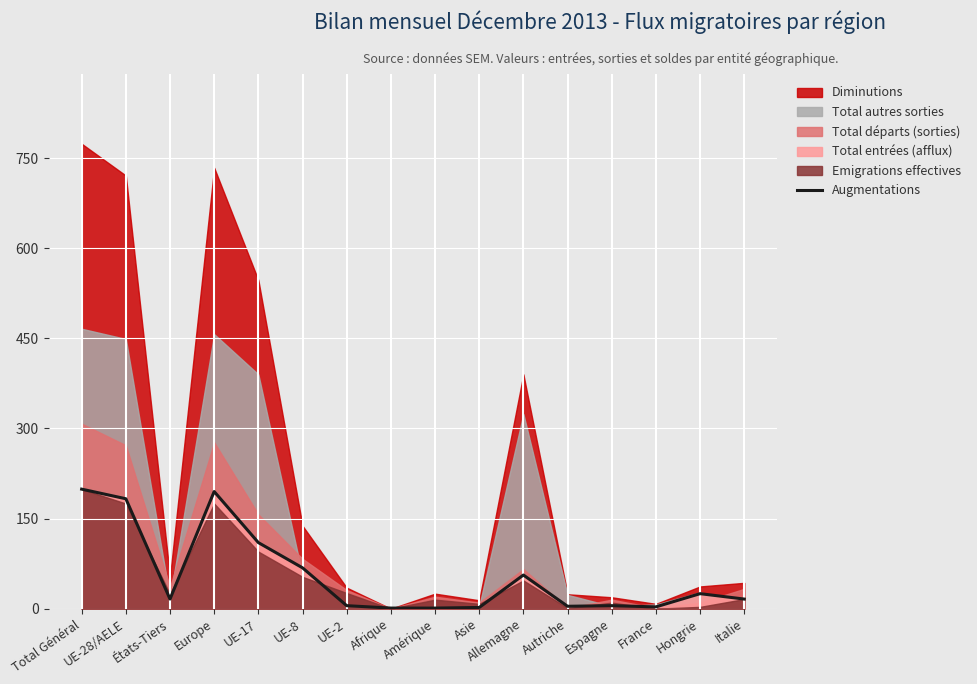

Reading left to right, transcribe all the data shown in this chart.

Total Général=199	UE-28/AELE=183	États-Tiers=16	Europe=195	UE-17=110	UE-8=68	UE-2=5	Afrique=1	Amérique=1	Asie=2	Allemagne=56	Autriche=4	Espagne=5	France=3	Hongrie=25	Italie=16